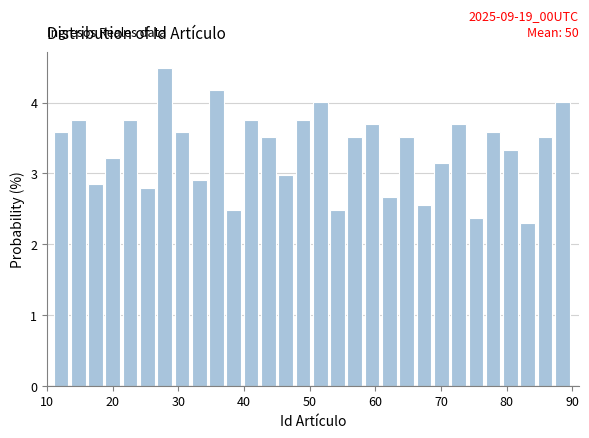

Read against the x-axis, roughly where is the centre of the tallest bar?

28